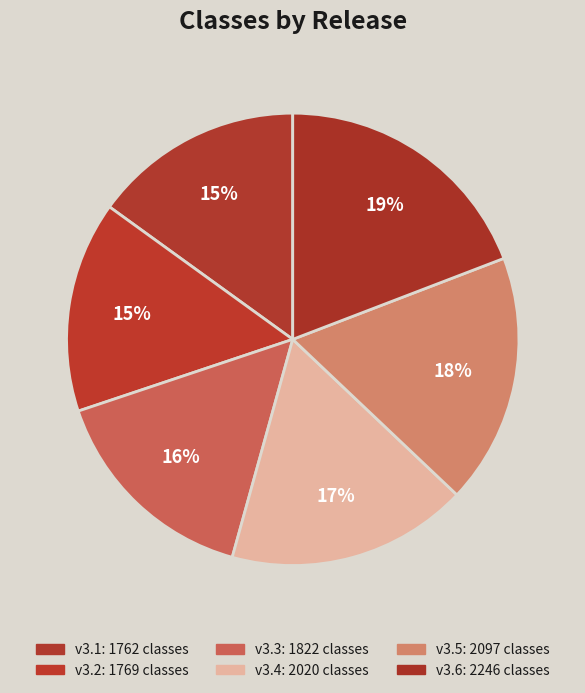

Is there a majority slice in this chart?

No